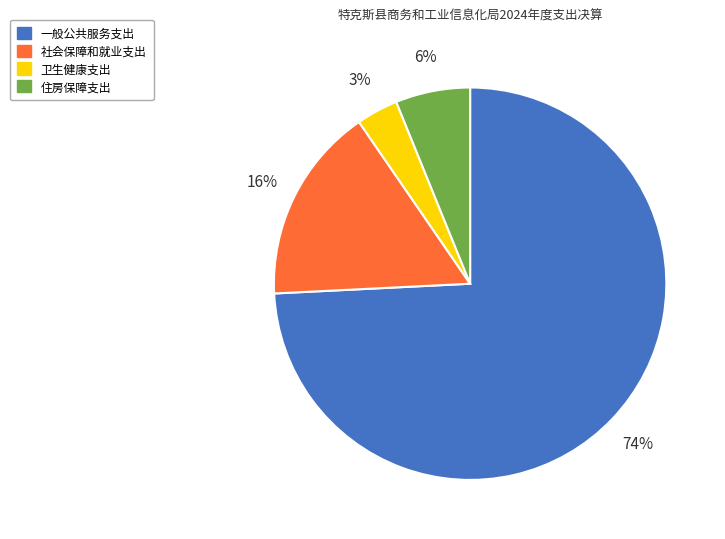

Which slice represents more than half of the pie?

一般公共服务支出